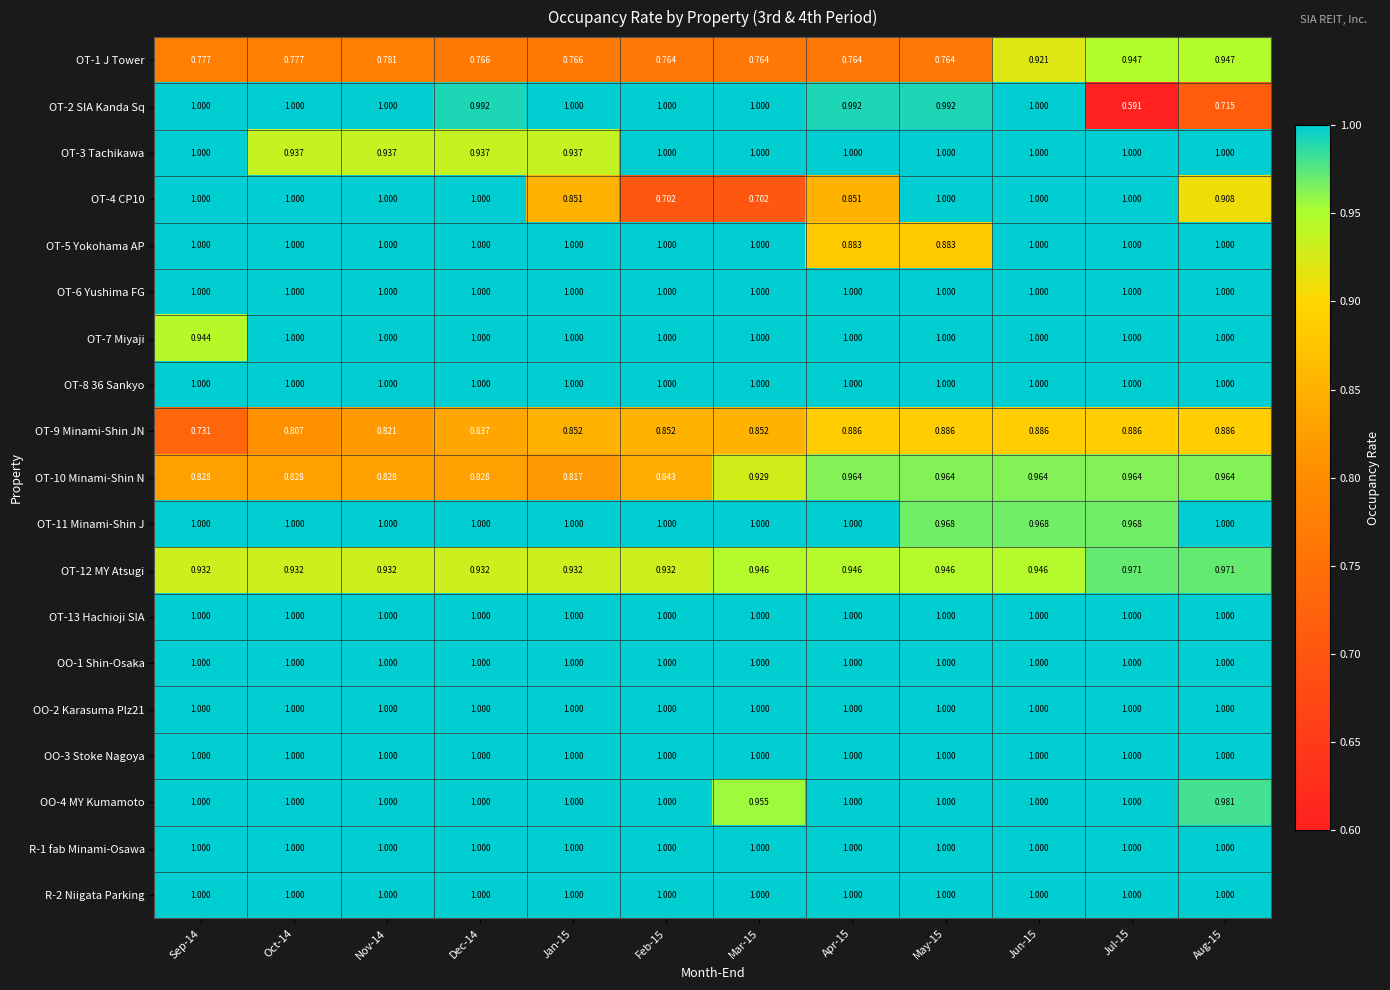

At which category is the sum across all series the highest?

Jun-15